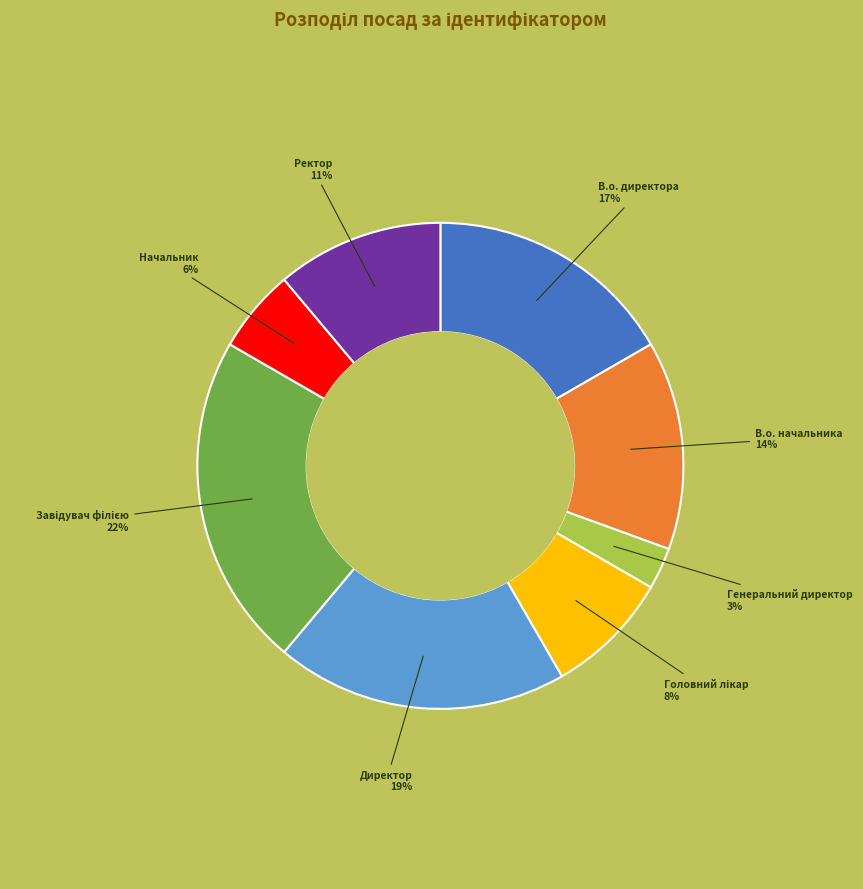

What is the smallest slice in the pie chart?

Генеральний директор